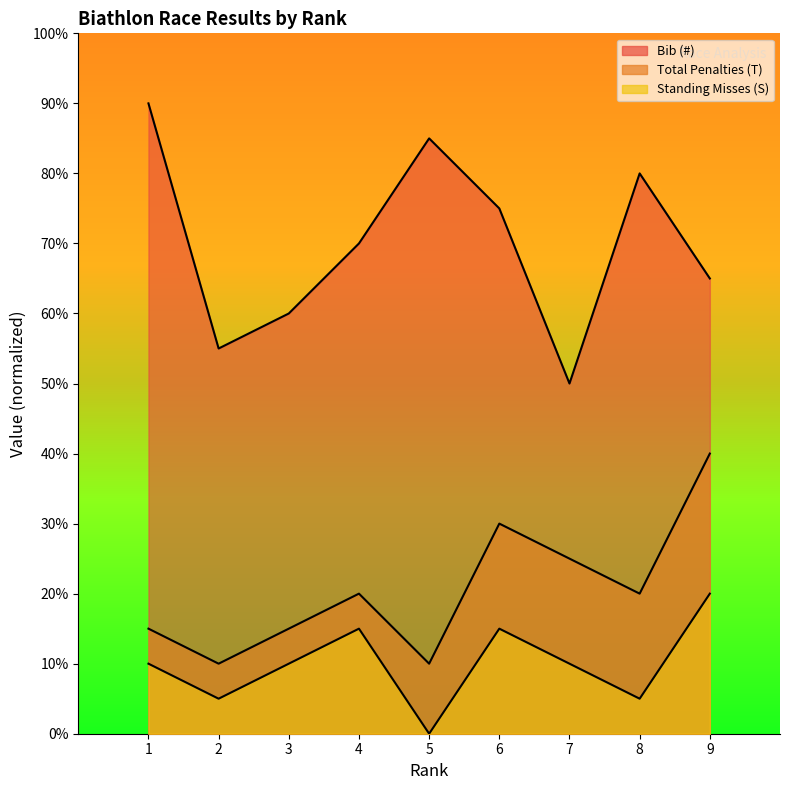

How many values in the Total Penalties (T) series exceed 2?

3